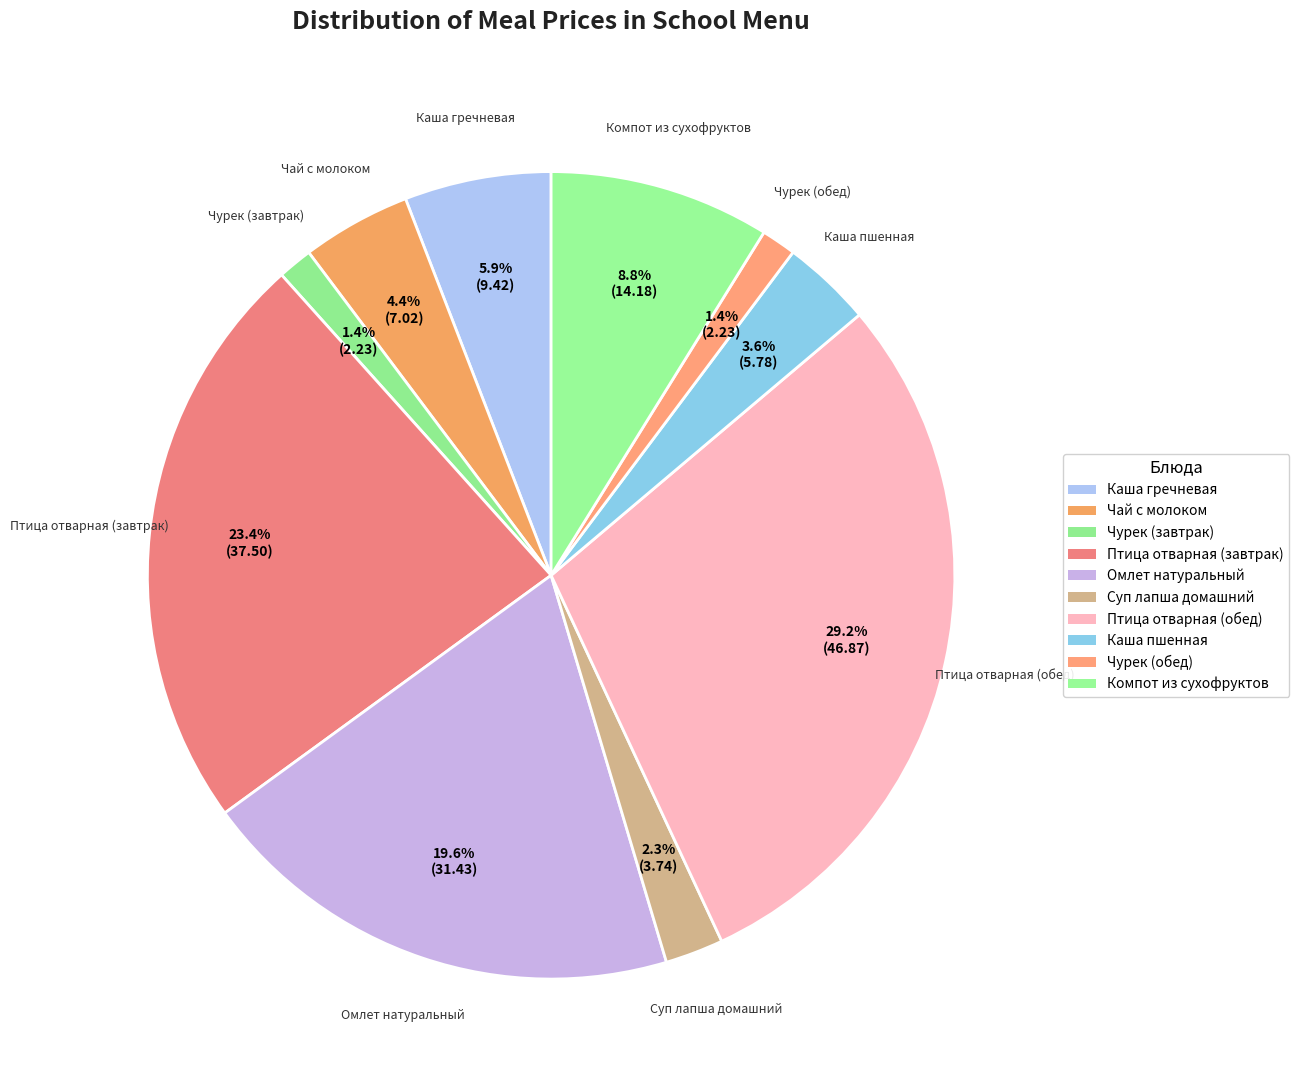

How many segments does this pie chart have?

10